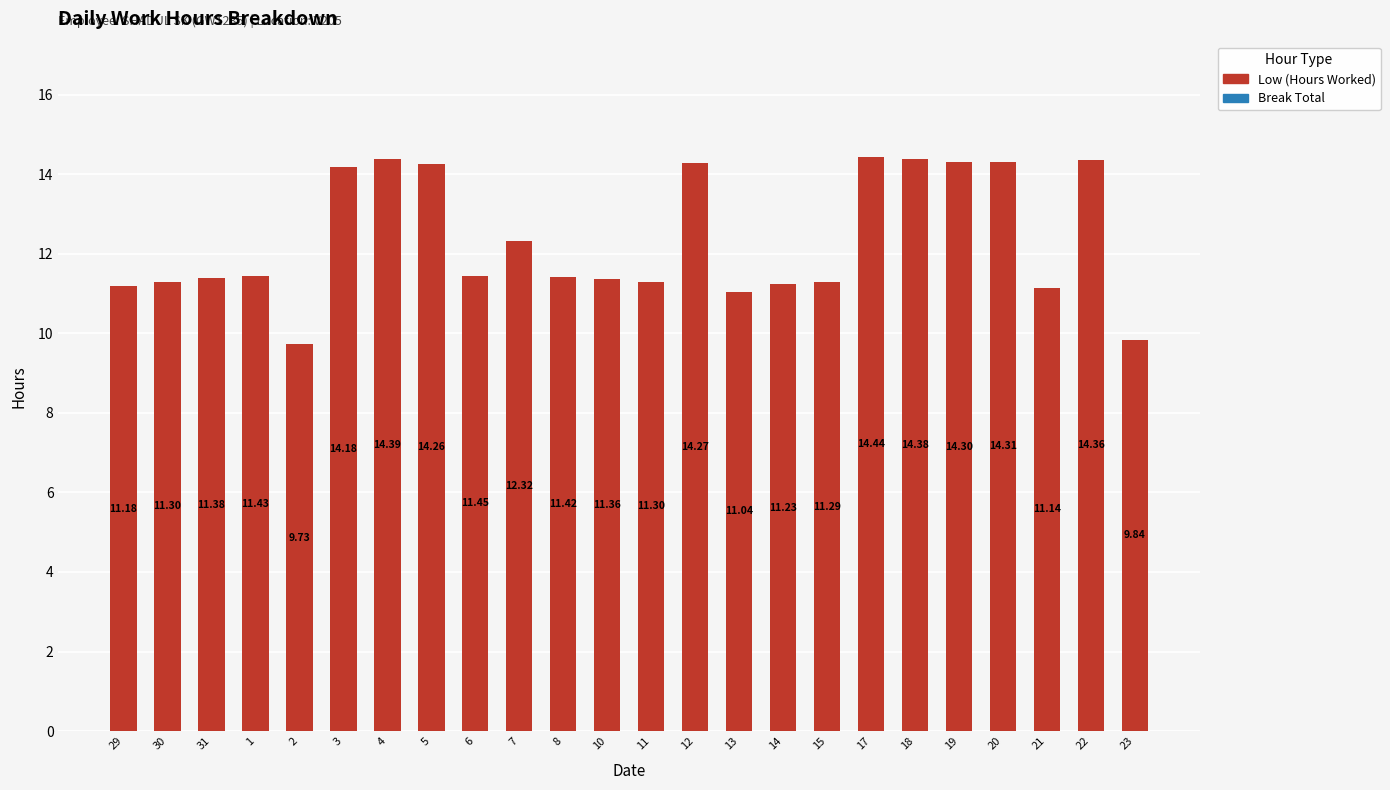

What is the change in value from 12 to 14?

-3.0